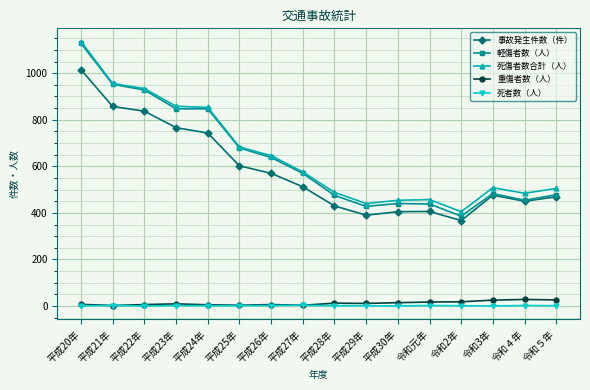

How many distinct data groups are displayed?

5